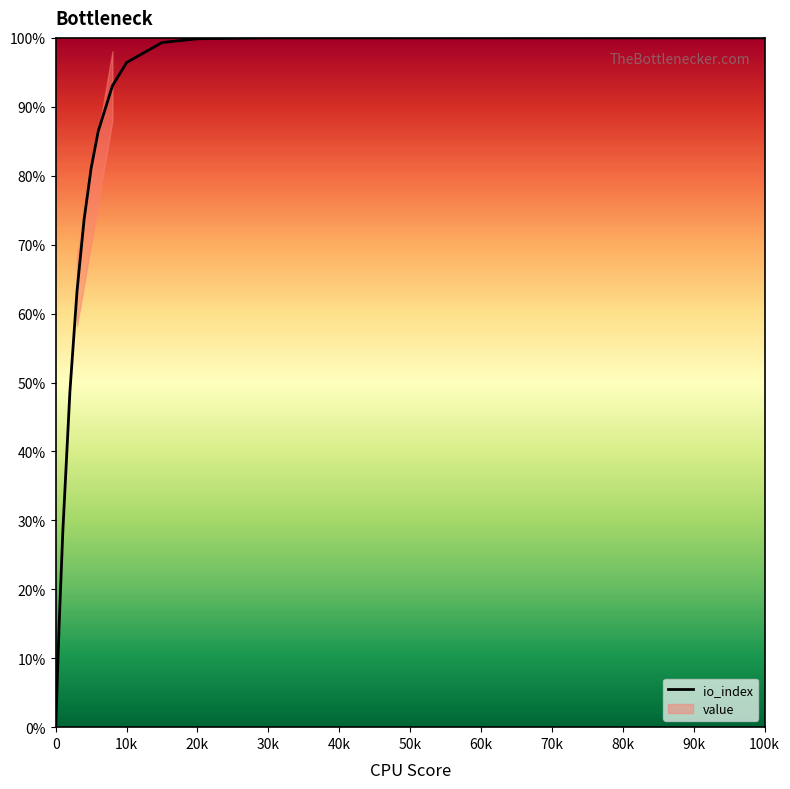

The io_index series shows 0.0 at 0. True or false?

True